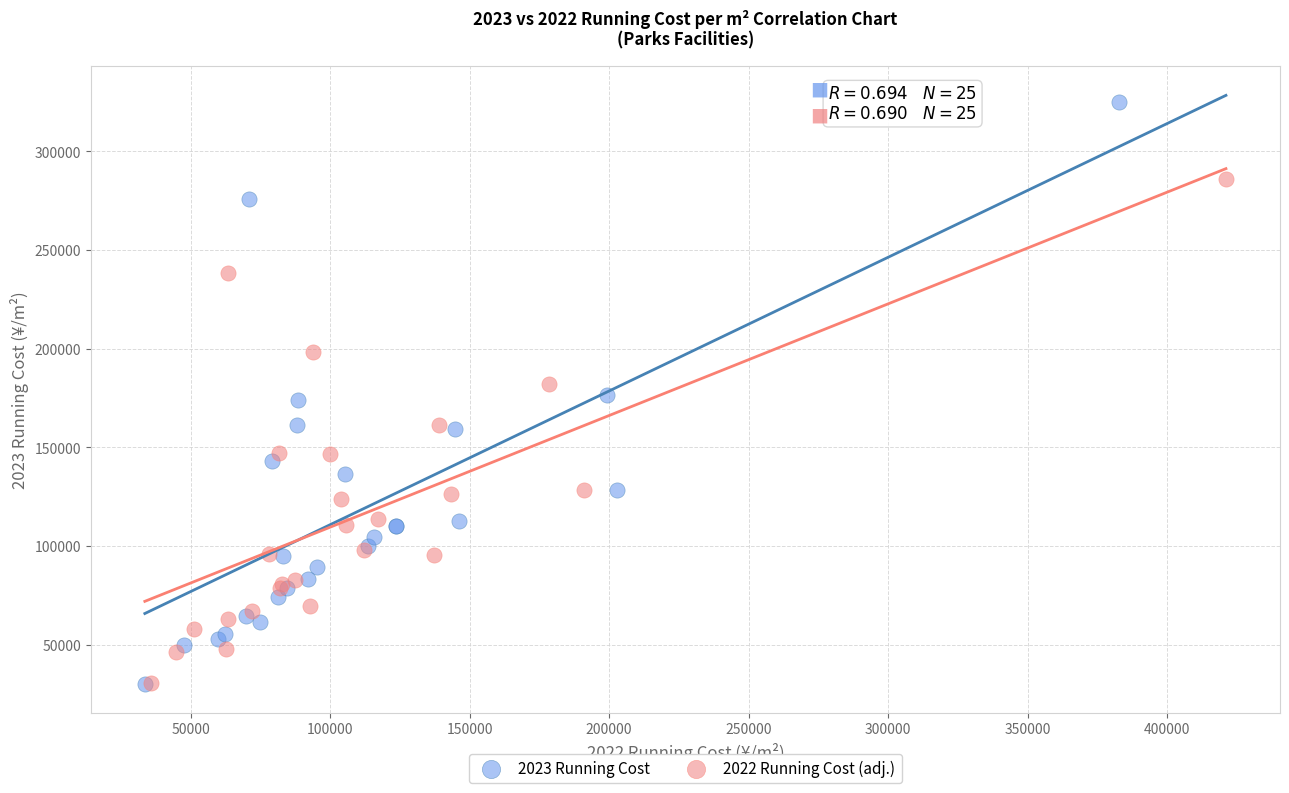

Which series contains the highest Y value?

2023 Running Cost